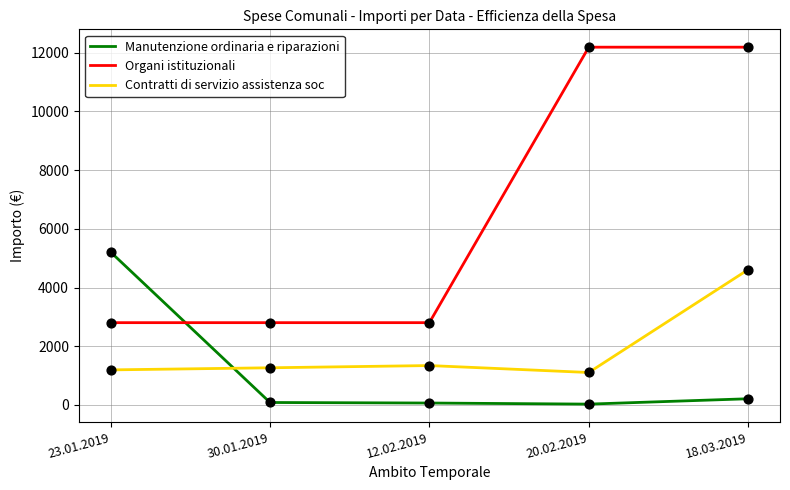

At which category is the sum across all series the highest?

18.03.2019